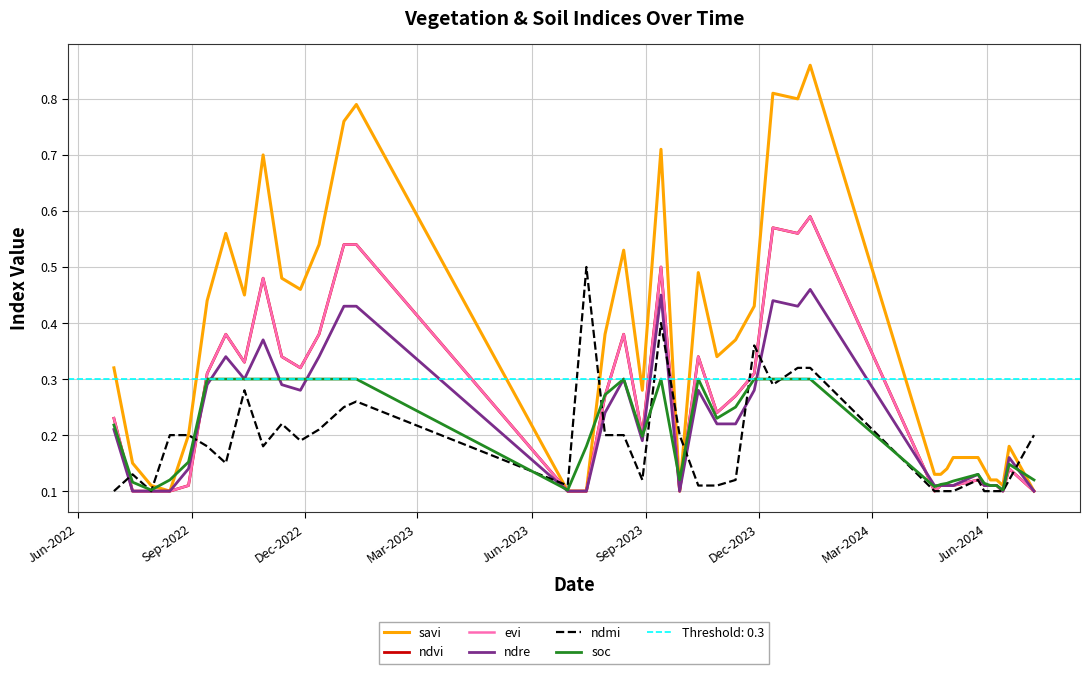

How many lines are shown in the chart?

6